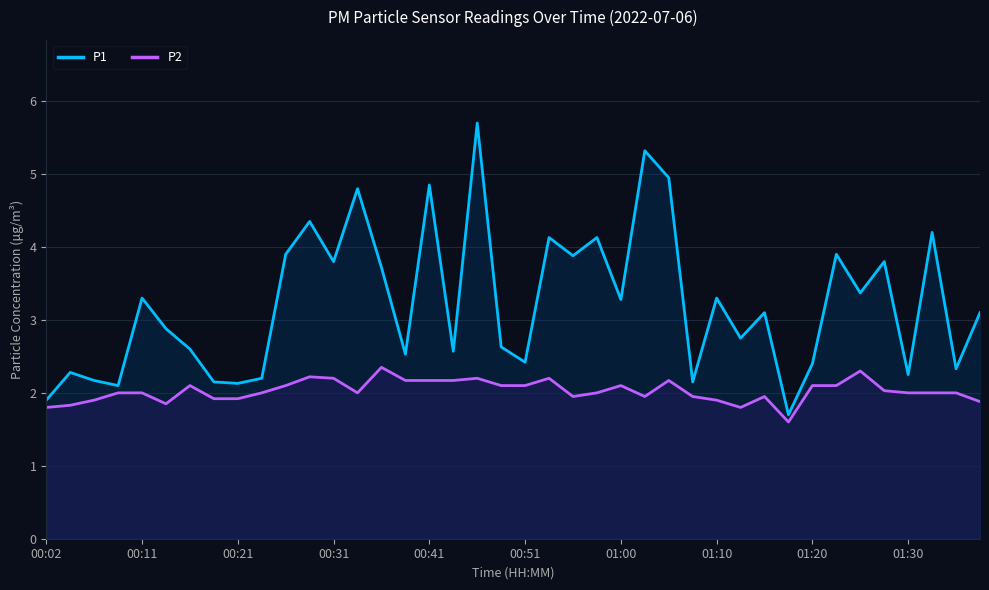

In P2, how many points are higher than both neighbors (excluding endpoints)?

9